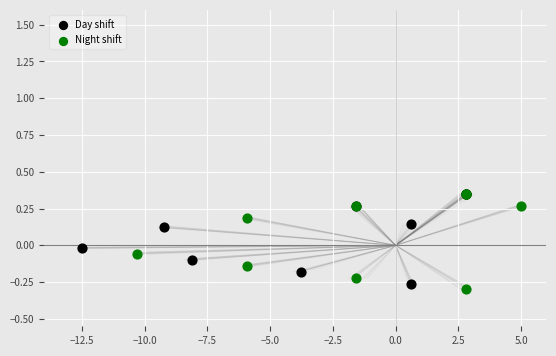

What are all the series names shown in the legend?

Day shift, Night shift